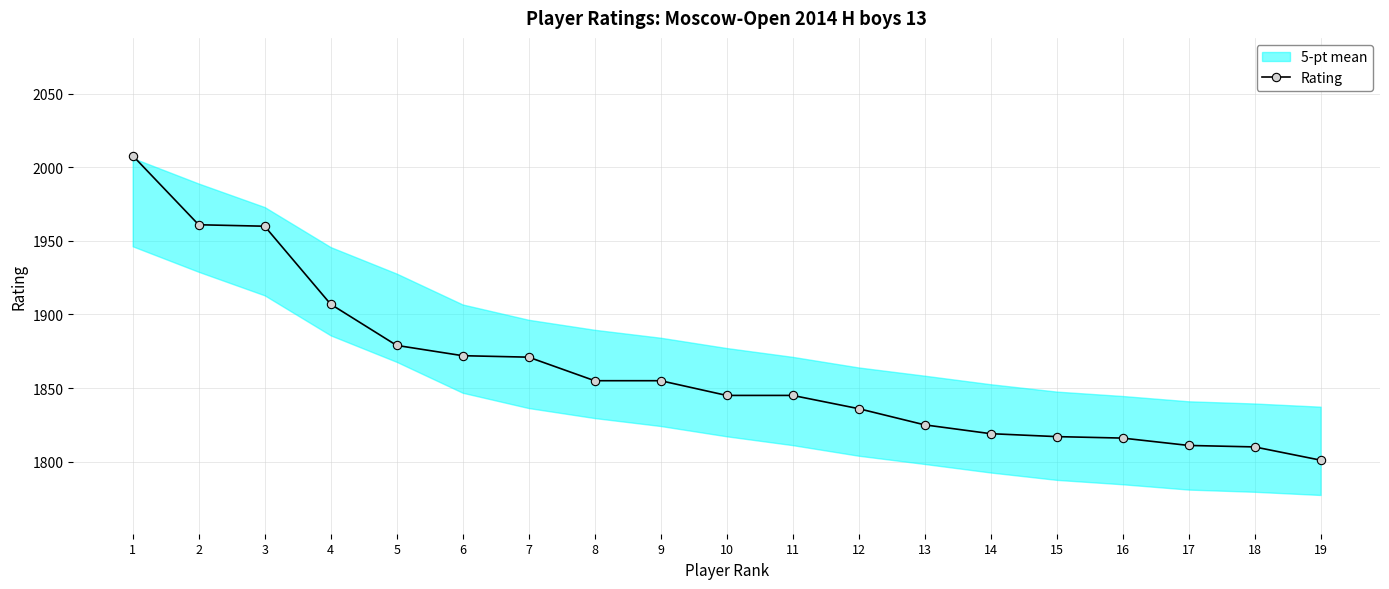

What is the difference between the second highest and minimum values?

160